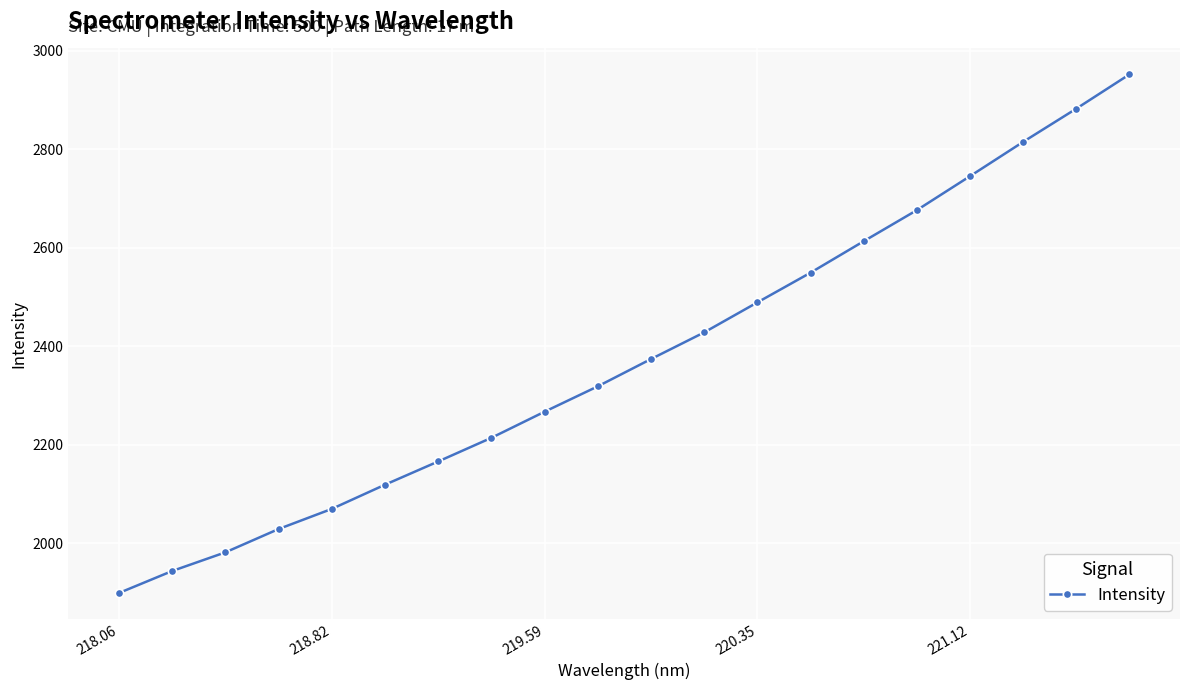

What is the difference between the second highest and second lowest values?

938.4